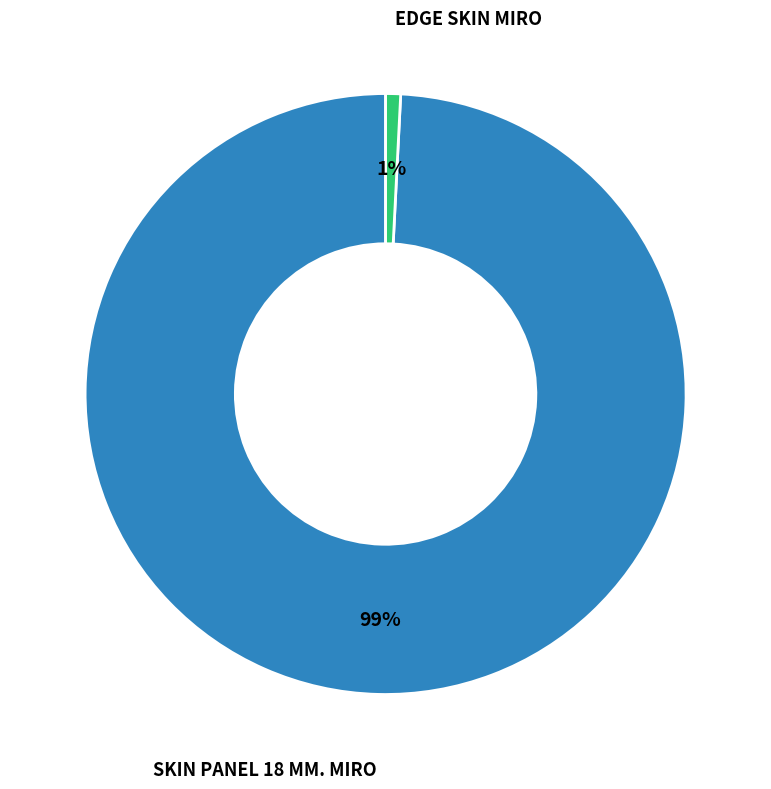

To the nearest percent, what is the difference between the largest and smallest slice percentages?

98%